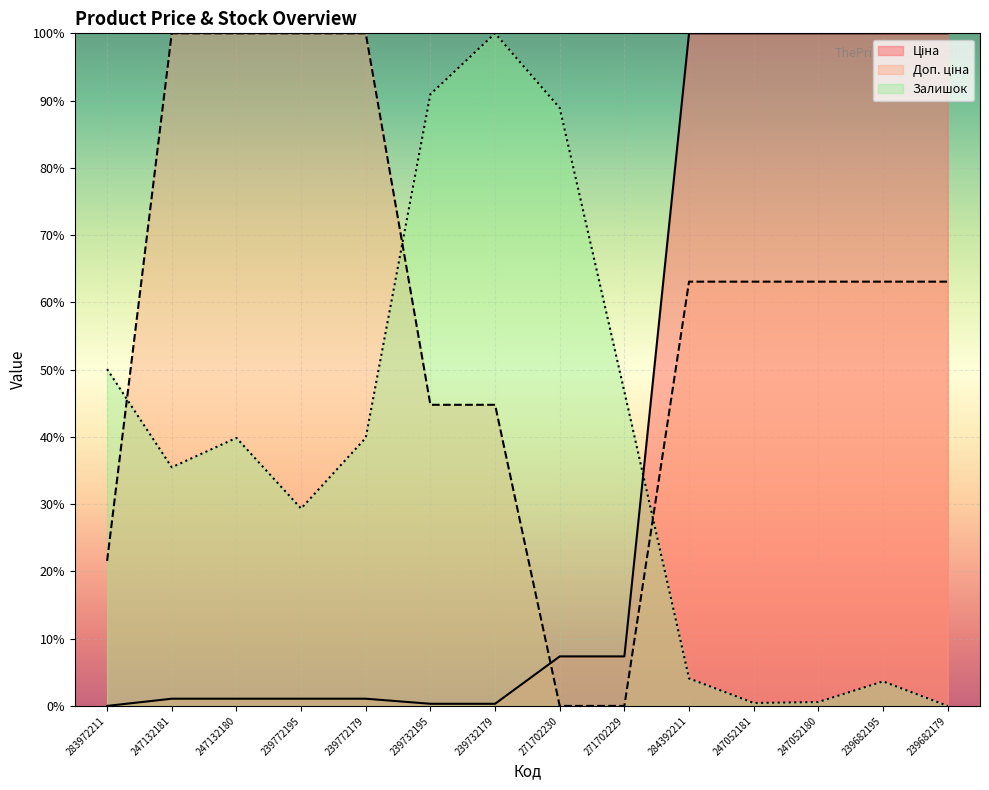

Rank the series by their maximum value, from highest to lowest.

Ціна, Доп. ціна, Залишок